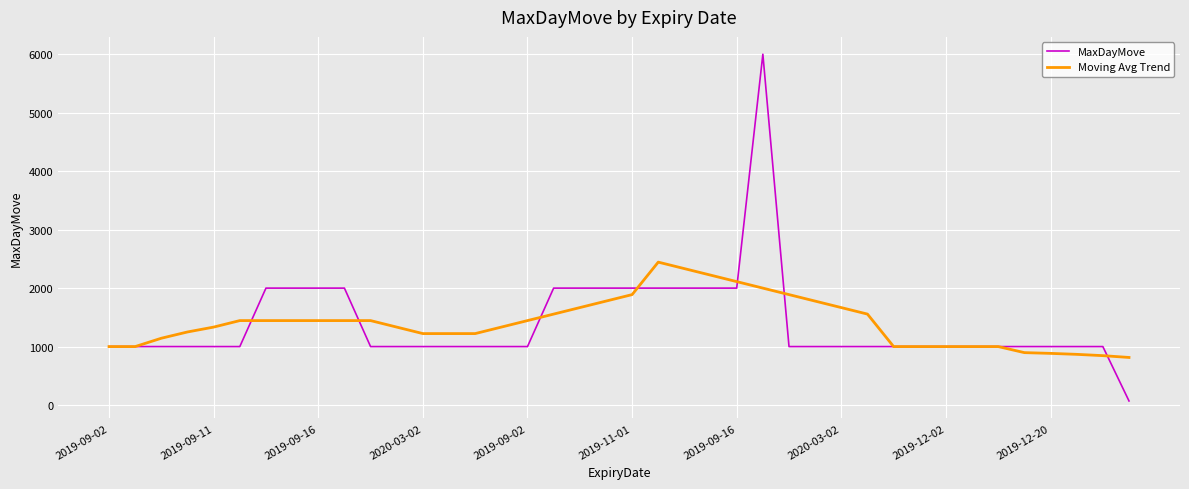

Which series has the largest range (max minus min)?

MaxDayMove